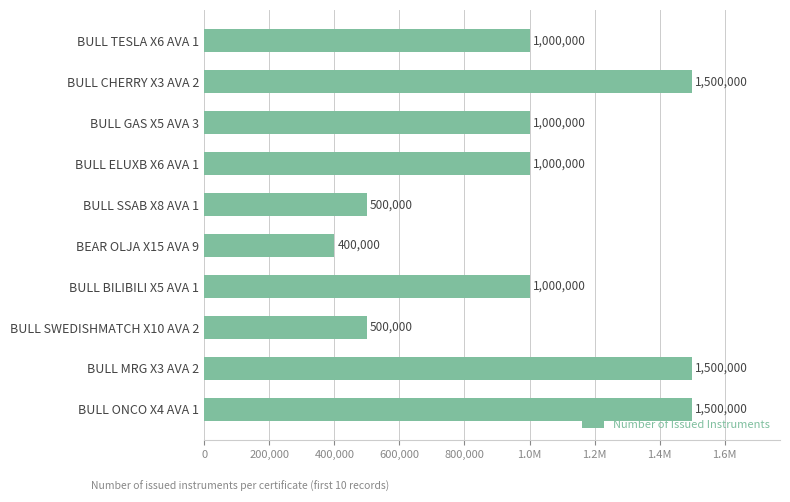

How many values are below 1000000?

3